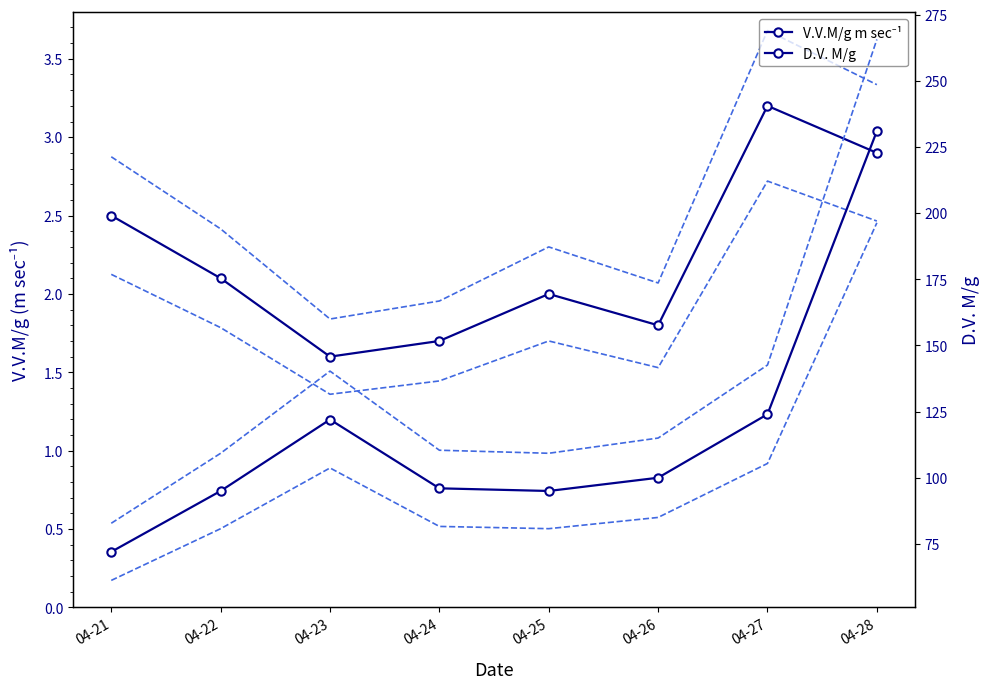

How many values in the D.V. M/g series exceed 100?

3